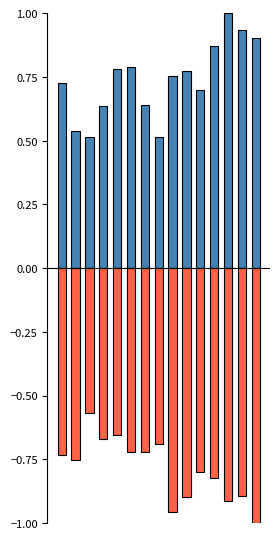

Reading right to left, what are all the values shown in this chart?

SDS_P1: 14=0.9	13=0.9	12=1.0	11=0.9	10=0.7	9=0.8	8=0.8	7=0.5	6=0.6	5=0.8	4=0.8	3=0.6	2=0.5	1=0.5	0=0.7
SDS_P2: 14=-1.0	13=-0.9	12=-0.9	11=-0.8	10=-0.8	9=-0.9	8=-1.0	7=-0.7	6=-0.7	5=-0.7	4=-0.7	3=-0.7	2=-0.6	1=-0.8	0=-0.7